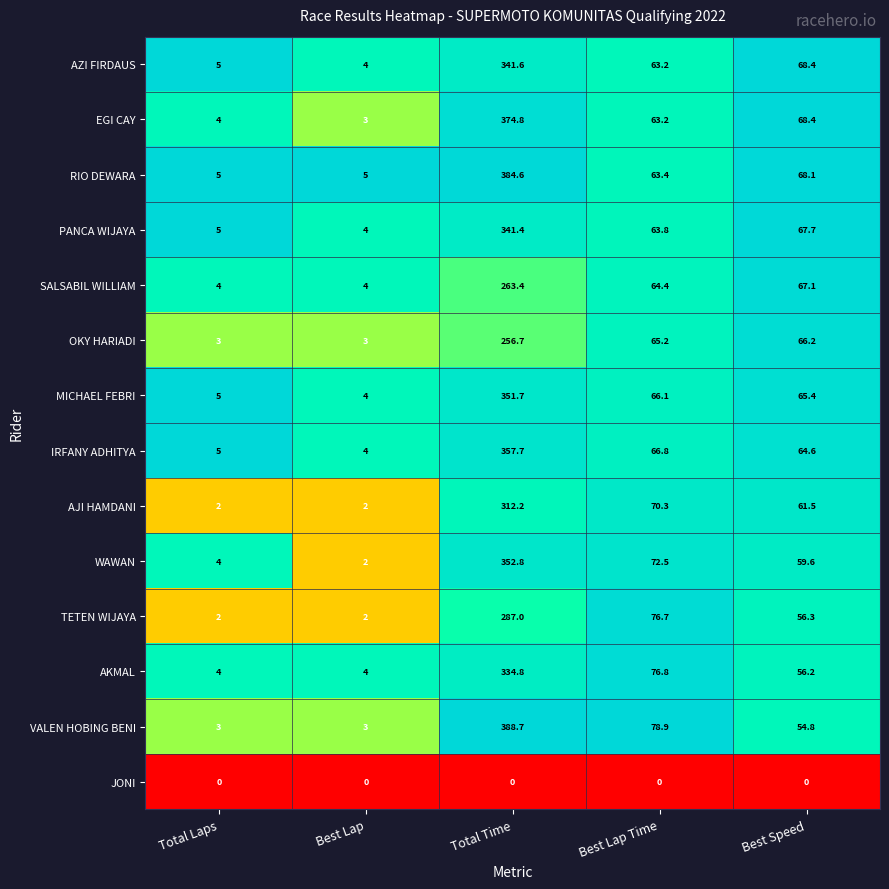

What is the difference between the second highest and minimum values in the OKY HARIADI series?

63.2